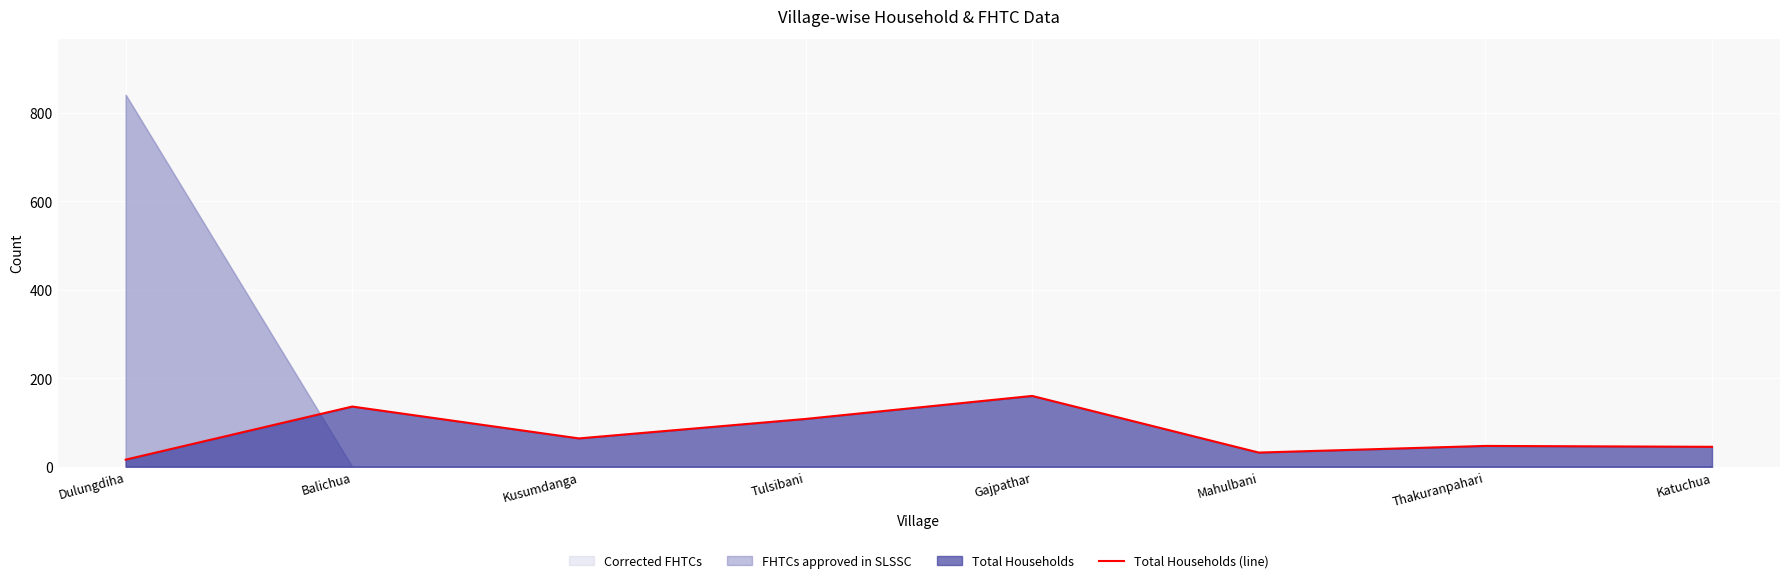

Where is the first local minimum?

Kusumdanga